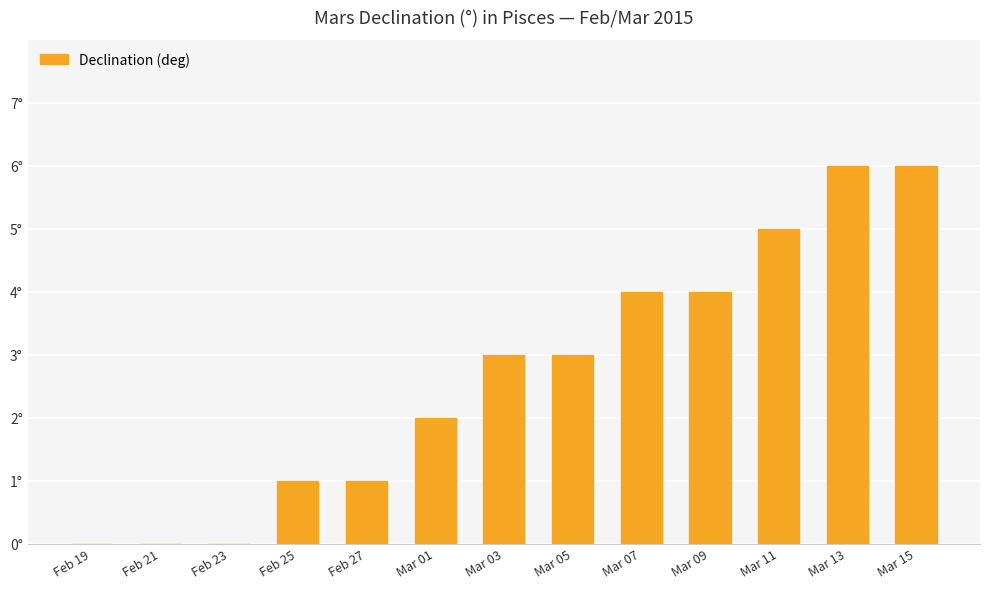

Is it true that the value at Mar 03 is 3?

True